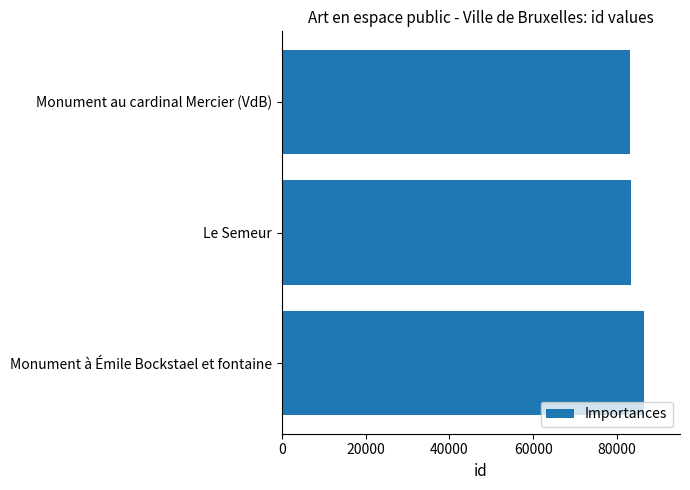

What is the sum of all values?

252918